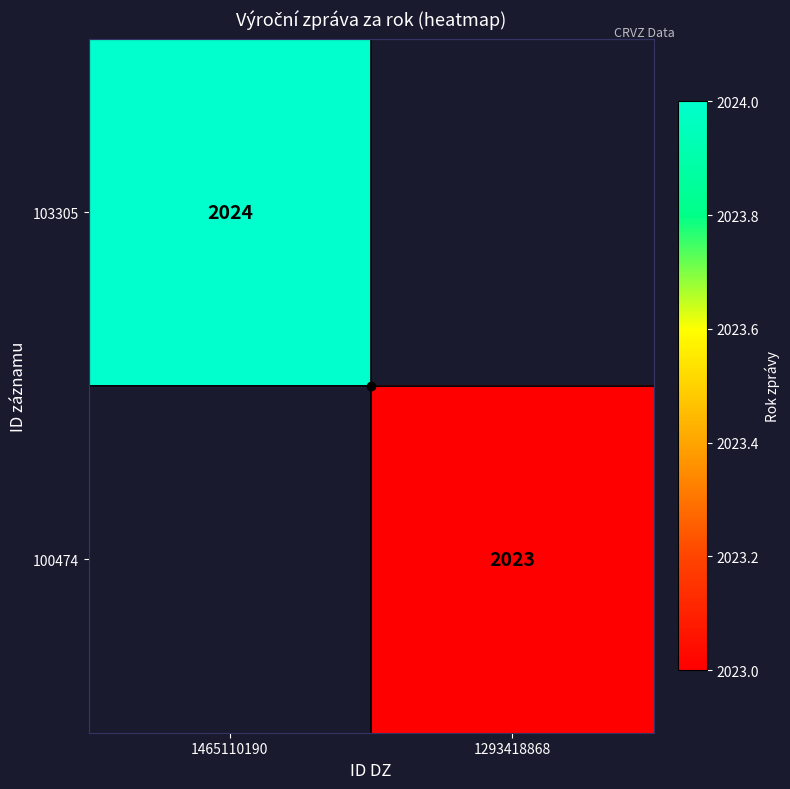

What is the smallest value displayed?

2023.0